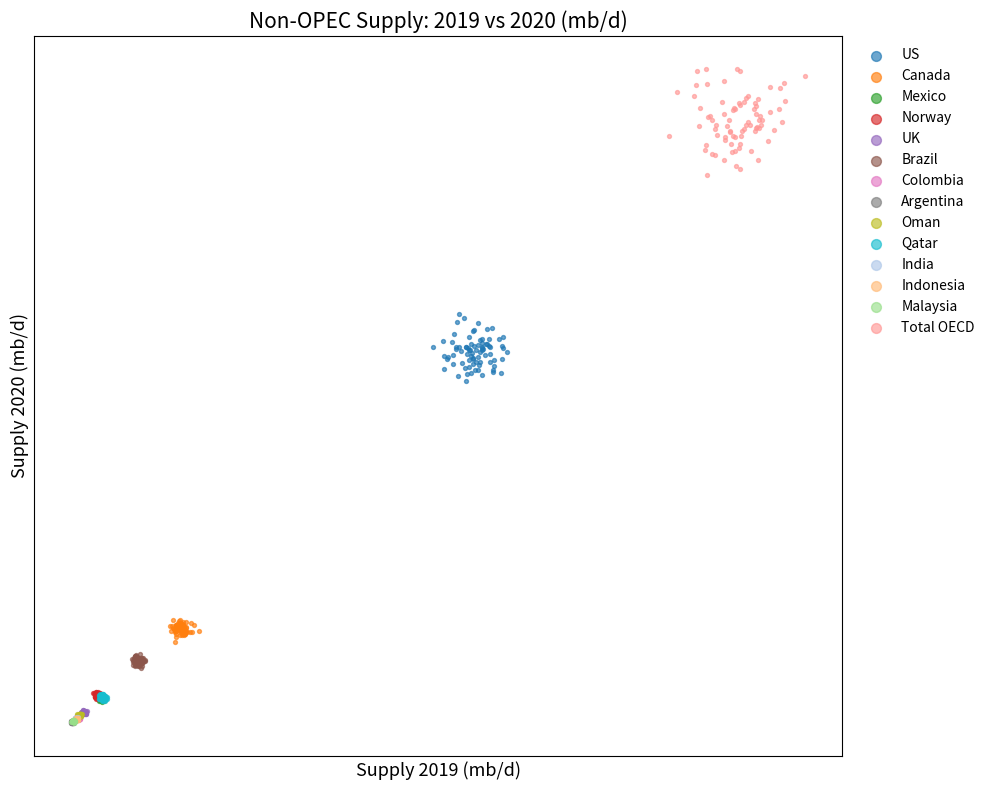

Which series has the widest spread of Y values?

Total OECD